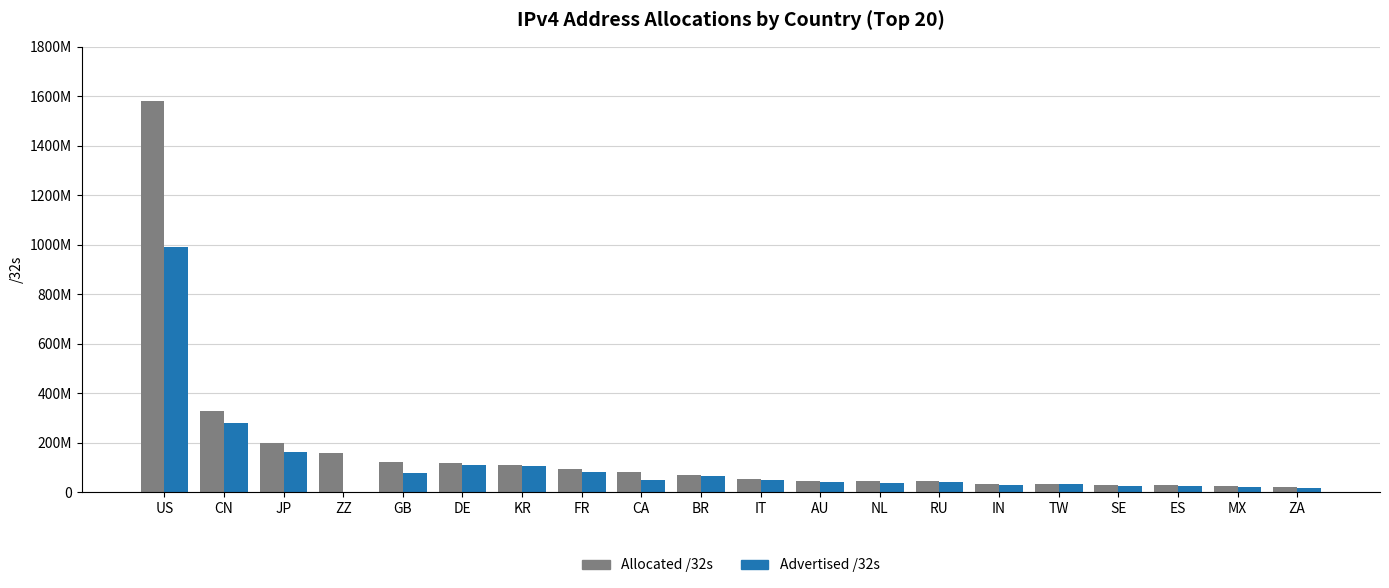

Does the chart contain stacked bars?

No